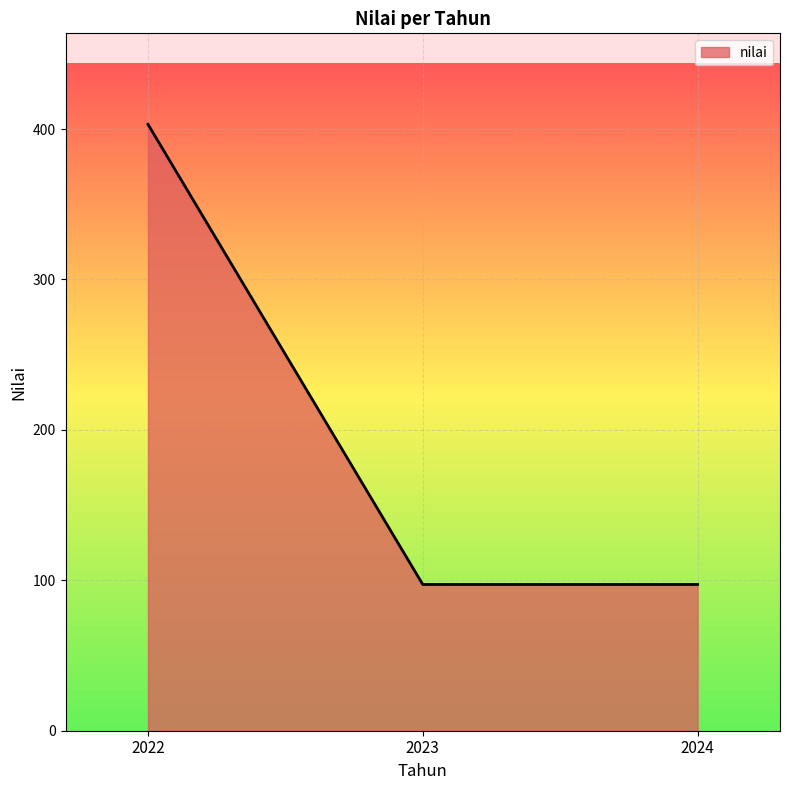

The chart shows a value of 147.9 at 2024. True or false?

False